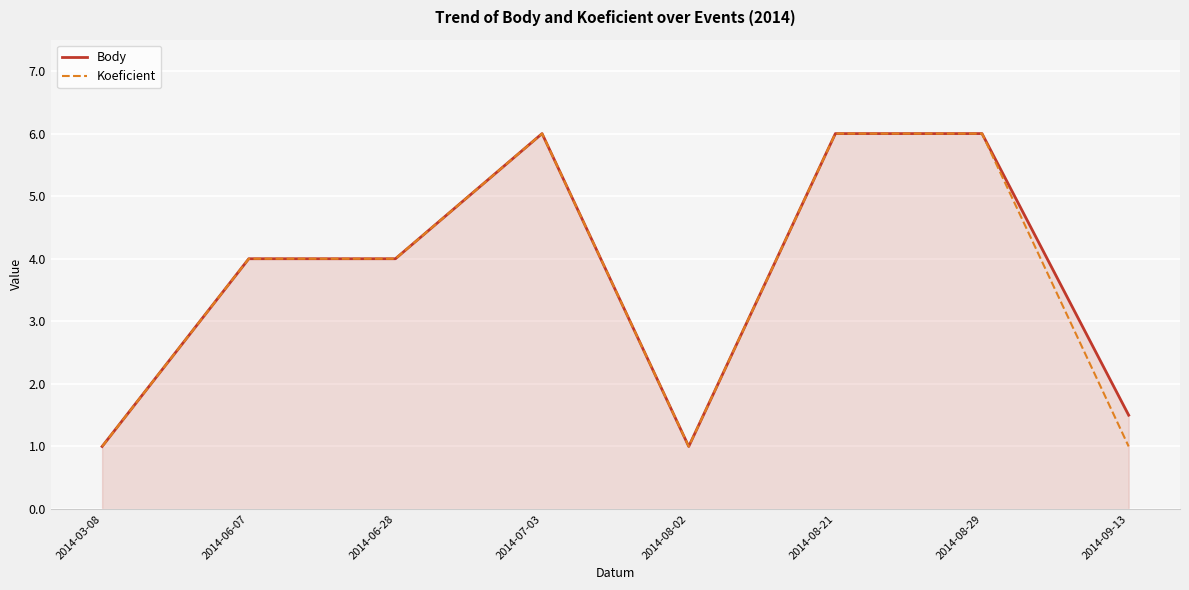

What is the highest value of the Koeficient series?

6.0